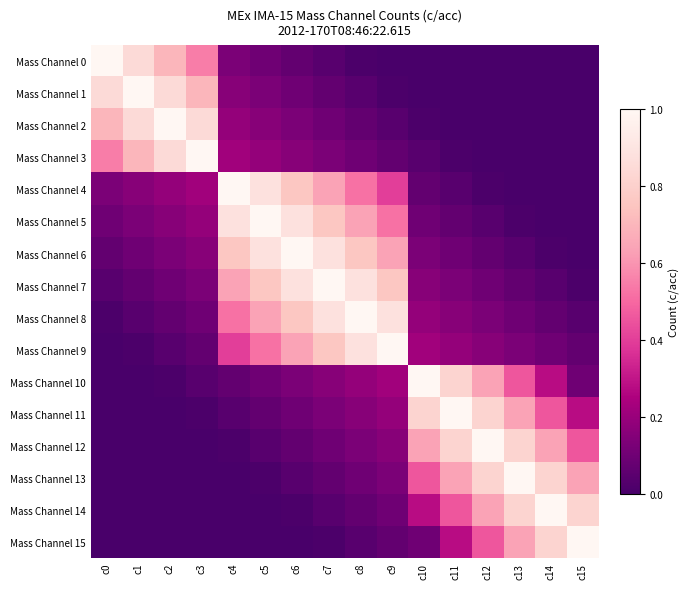

Reading left to right, what are all the values shown in this chart?

Mass Channel 0: c0=1.0	c1=0.8	c2=0.7	c3=0.6	c4=0.1	c5=0.1	c6=0.1	c7=0.0	c8=0.0	c9=0.0	c10=0.0	c11=0.0	c12=0.0	c13=0.0	c14=0.0	c15=0.0
Mass Channel 1: c0=0.8	c1=1.0	c2=0.8	c3=0.7	c4=0.2	c5=0.1	c6=0.1	c7=0.1	c8=0.0	c9=0.0	c10=0.0	c11=0.0	c12=0.0	c13=0.0	c14=0.0	c15=0.0
Mass Channel 2: c0=0.7	c1=0.8	c2=1.0	c3=0.8	c4=0.2	c5=0.2	c6=0.1	c7=0.1	c8=0.1	c9=0.0	c10=0.0	c11=0.0	c12=0.0	c13=0.0	c14=0.0	c15=0.0
Mass Channel 3: c0=0.6	c1=0.7	c2=0.8	c3=1.0	c4=0.2	c5=0.2	c6=0.2	c7=0.1	c8=0.1	c9=0.1	c10=0.0	c11=0.0	c12=0.0	c13=0.0	c14=0.0	c15=0.0
Mass Channel 4: c0=0.1	c1=0.2	c2=0.2	c3=0.2	c4=1.0	c5=0.9	c6=0.8	c7=0.6	c8=0.5	c9=0.4	c10=0.1	c11=0.0	c12=0.0	c13=0.0	c14=0.0	c15=0.0
Mass Channel 5: c0=0.1	c1=0.1	c2=0.2	c3=0.2	c4=0.9	c5=1.0	c6=0.9	c7=0.8	c8=0.6	c9=0.5	c10=0.1	c11=0.1	c12=0.0	c13=0.0	c14=0.0	c15=0.0
Mass Channel 6: c0=0.1	c1=0.1	c2=0.1	c3=0.2	c4=0.8	c5=0.9	c6=1.0	c7=0.9	c8=0.8	c9=0.6	c10=0.1	c11=0.1	c12=0.1	c13=0.0	c14=0.0	c15=0.0
Mass Channel 7: c0=0.0	c1=0.1	c2=0.1	c3=0.1	c4=0.6	c5=0.8	c6=0.9	c7=1.0	c8=0.9	c9=0.8	c10=0.2	c11=0.1	c12=0.1	c13=0.1	c14=0.0	c15=0.0
Mass Channel 8: c0=0.0	c1=0.0	c2=0.1	c3=0.1	c4=0.5	c5=0.6	c6=0.8	c7=0.9	c8=1.0	c9=0.9	c10=0.2	c11=0.2	c12=0.1	c13=0.1	c14=0.1	c15=0.0
Mass Channel 9: c0=0.0	c1=0.0	c2=0.0	c3=0.1	c4=0.4	c5=0.5	c6=0.6	c7=0.8	c8=0.9	c9=1.0	c10=0.2	c11=0.2	c12=0.2	c13=0.1	c14=0.1	c15=0.1
Mass Channel 10: c0=0.0	c1=0.0	c2=0.0	c3=0.0	c4=0.1	c5=0.1	c6=0.1	c7=0.2	c8=0.2	c9=0.2	c10=1.0	c11=0.8	c12=0.6	c13=0.5	c14=0.3	c15=0.1
Mass Channel 11: c0=0.0	c1=0.0	c2=0.0	c3=0.0	c4=0.0	c5=0.1	c6=0.1	c7=0.1	c8=0.2	c9=0.2	c10=0.8	c11=1.0	c12=0.8	c13=0.6	c14=0.5	c15=0.3
Mass Channel 12: c0=0.0	c1=0.0	c2=0.0	c3=0.0	c4=0.0	c5=0.0	c6=0.1	c7=0.1	c8=0.1	c9=0.2	c10=0.6	c11=0.8	c12=1.0	c13=0.8	c14=0.6	c15=0.5
Mass Channel 13: c0=0.0	c1=0.0	c2=0.0	c3=0.0	c4=0.0	c5=0.0	c6=0.0	c7=0.1	c8=0.1	c9=0.1	c10=0.5	c11=0.6	c12=0.8	c13=1.0	c14=0.8	c15=0.6
Mass Channel 14: c0=0.0	c1=0.0	c2=0.0	c3=0.0	c4=0.0	c5=0.0	c6=0.0	c7=0.0	c8=0.1	c9=0.1	c10=0.3	c11=0.5	c12=0.6	c13=0.8	c14=1.0	c15=0.8
Mass Channel 15: c0=0.0	c1=0.0	c2=0.0	c3=0.0	c4=0.0	c5=0.0	c6=0.0	c7=0.0	c8=0.0	c9=0.1	c10=0.1	c11=0.3	c12=0.5	c13=0.6	c14=0.8	c15=1.0